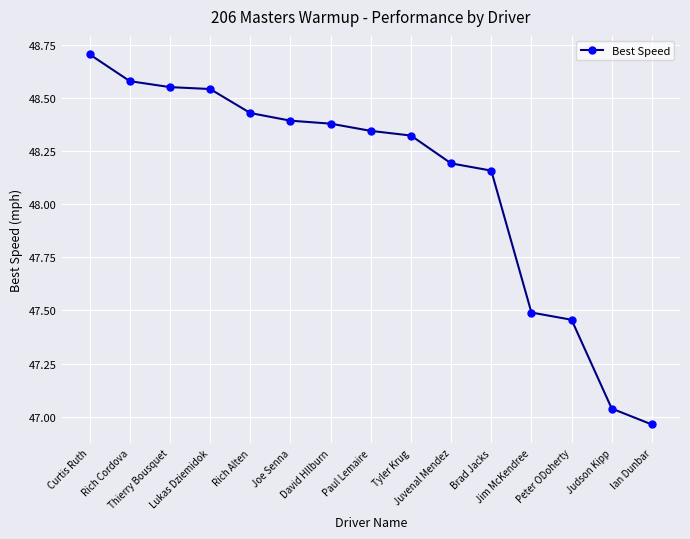

What position from the right is Brad Jacks?

5